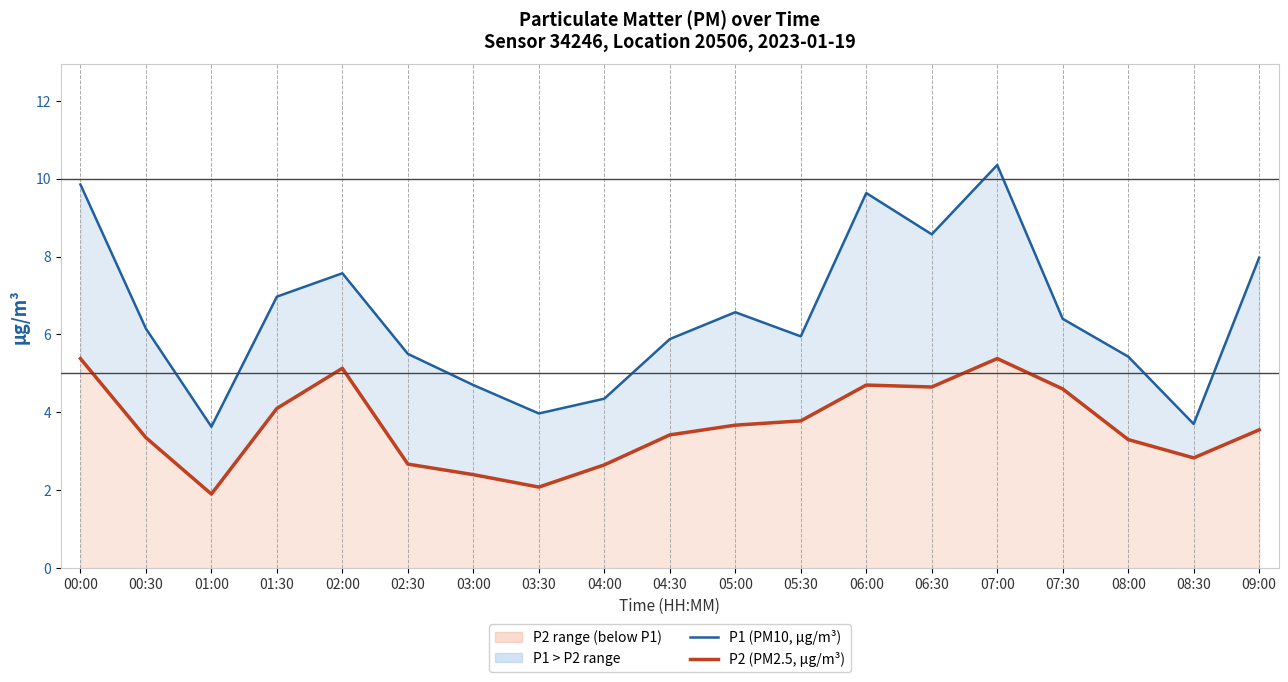

Is it true that P2 (PM2.5) equals 4.9 at 05:00?

False